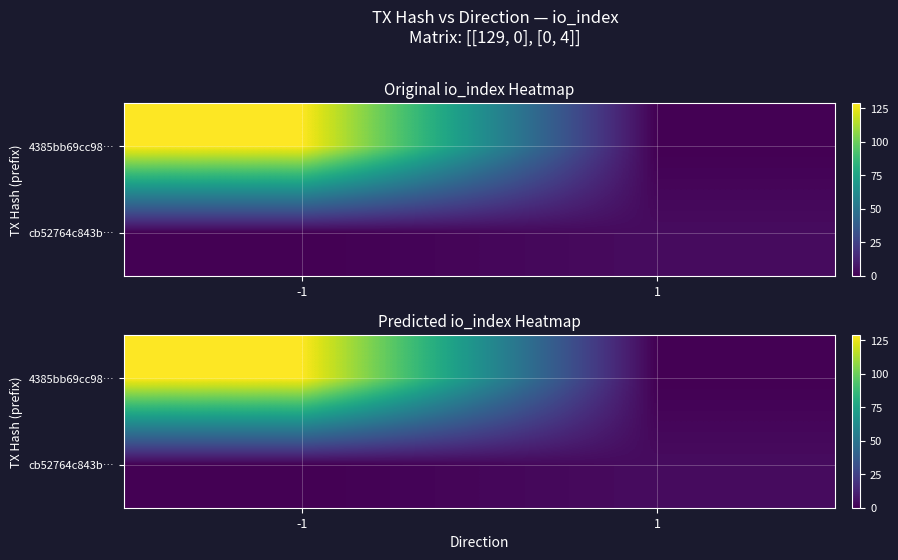

What is the sum of the cb52764c843b… values at -1 and 1?

4